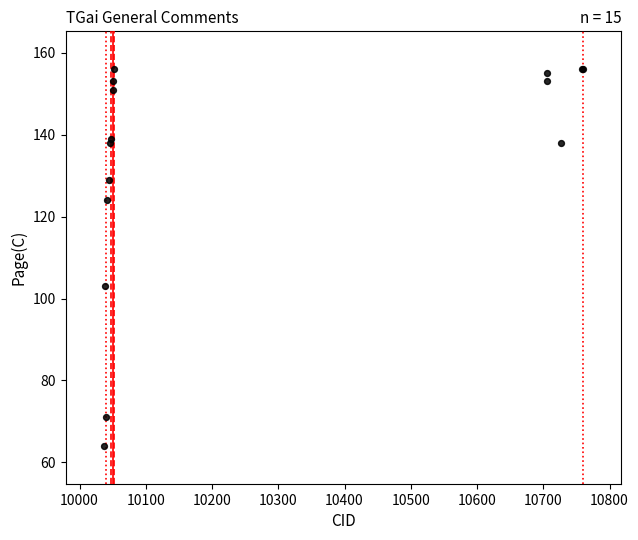

What Y value in the scatter plot is closest to 110?

103